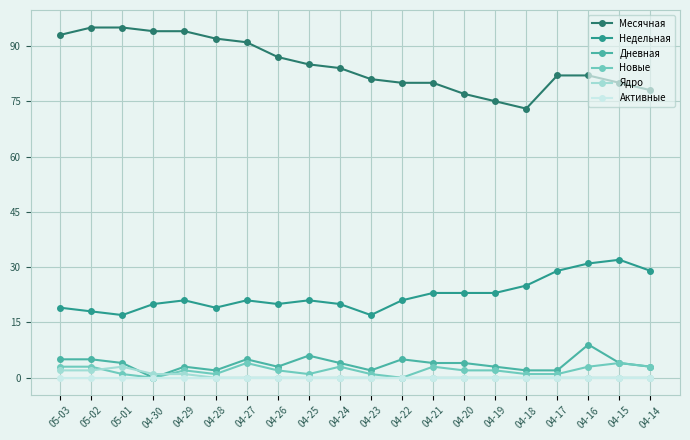

True or false: Дневная and Недельная cross at least once.

False